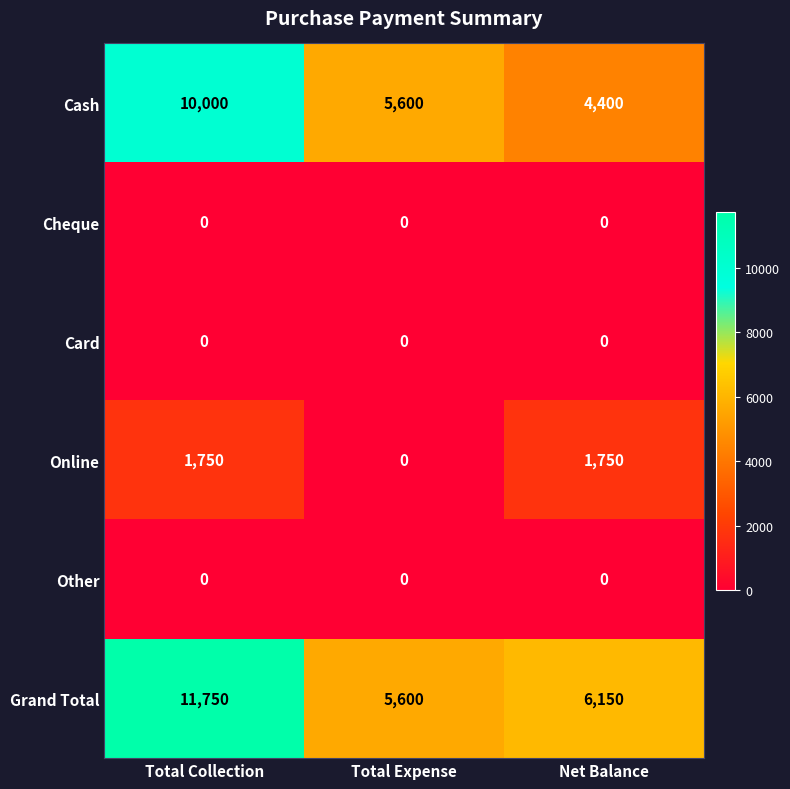

At how many categories does at least one series exceed 6113?

2